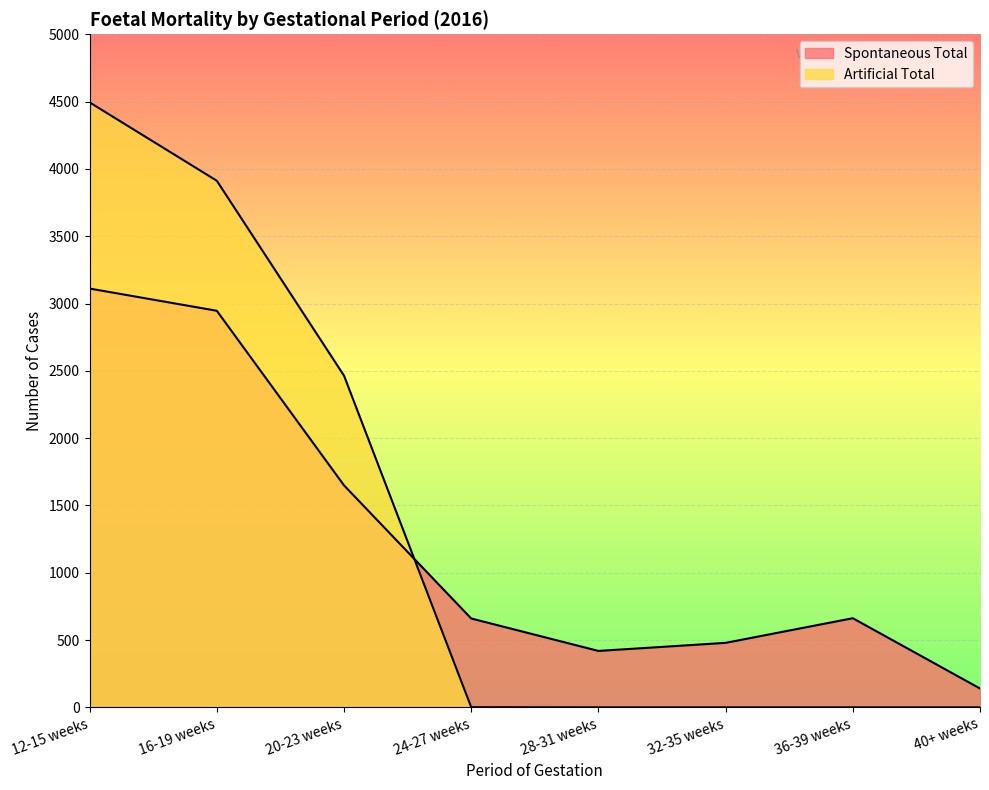

Which series has the largest total across all categories?

Artificial Total